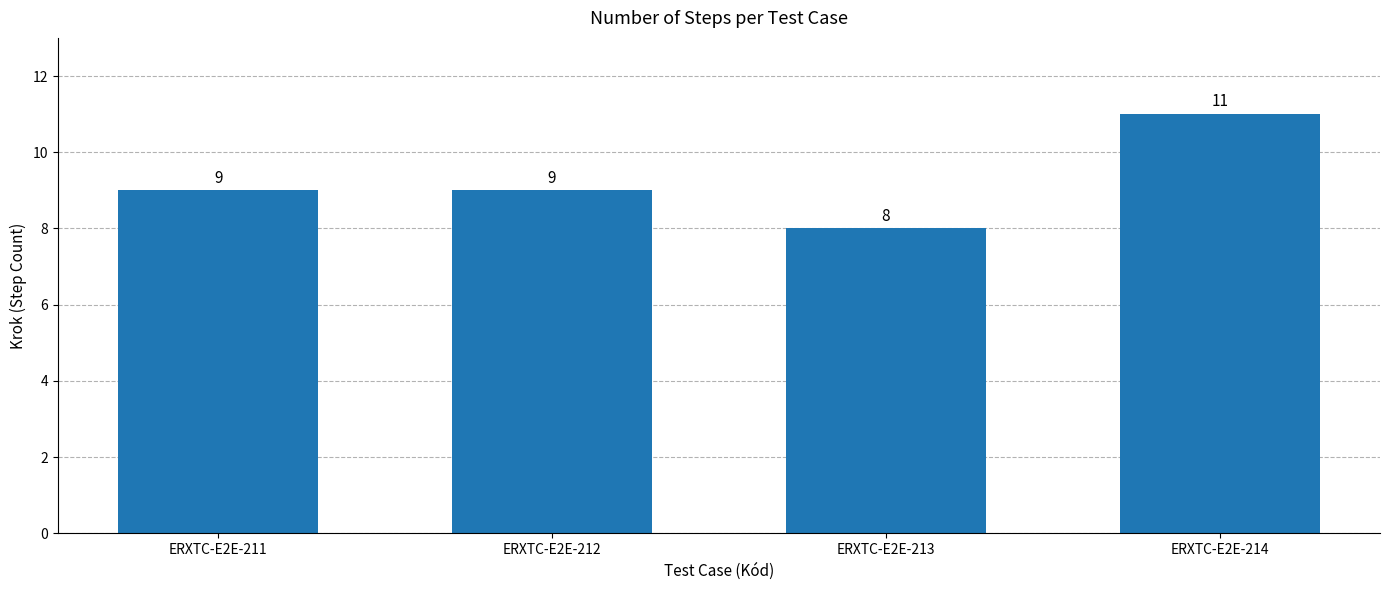

The chart shows a value of 5 at ERXTC-E2E-214. True or false?

False